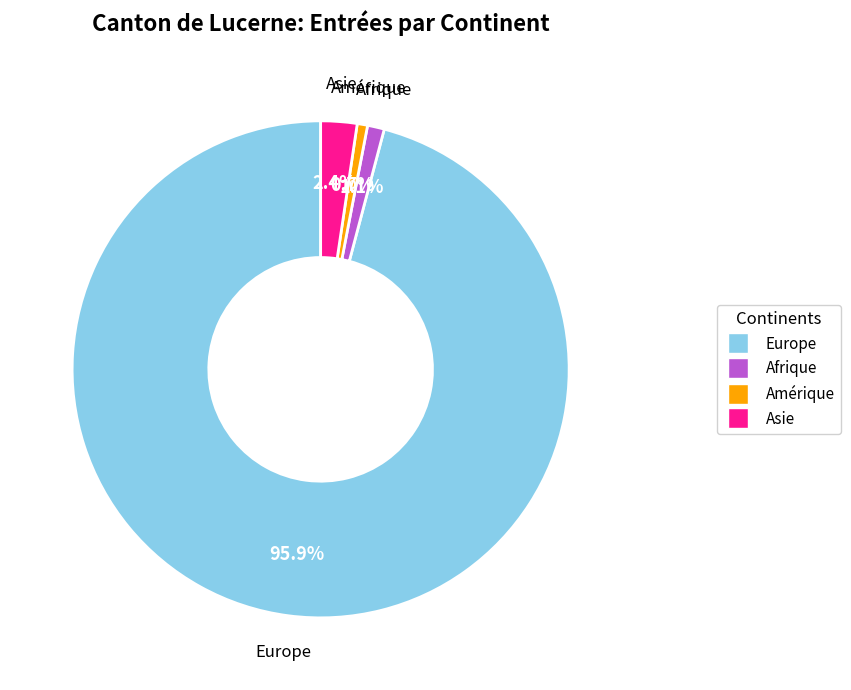

To the nearest percent, what is the average slice percentage?

25%